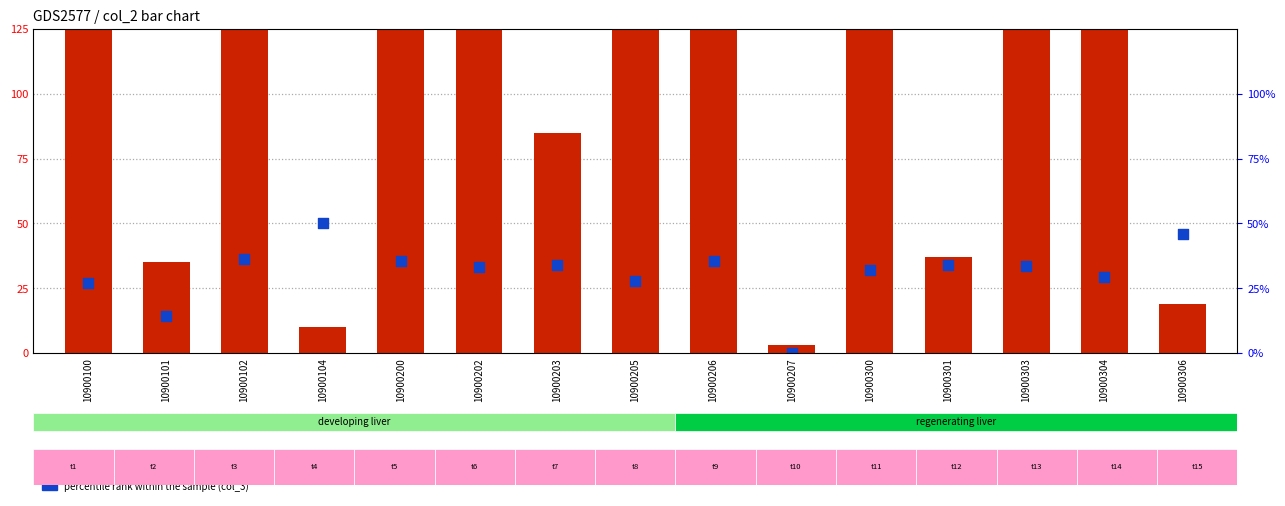

Which series contains the lowest Y value?

col_3 (percentile rank within sample)